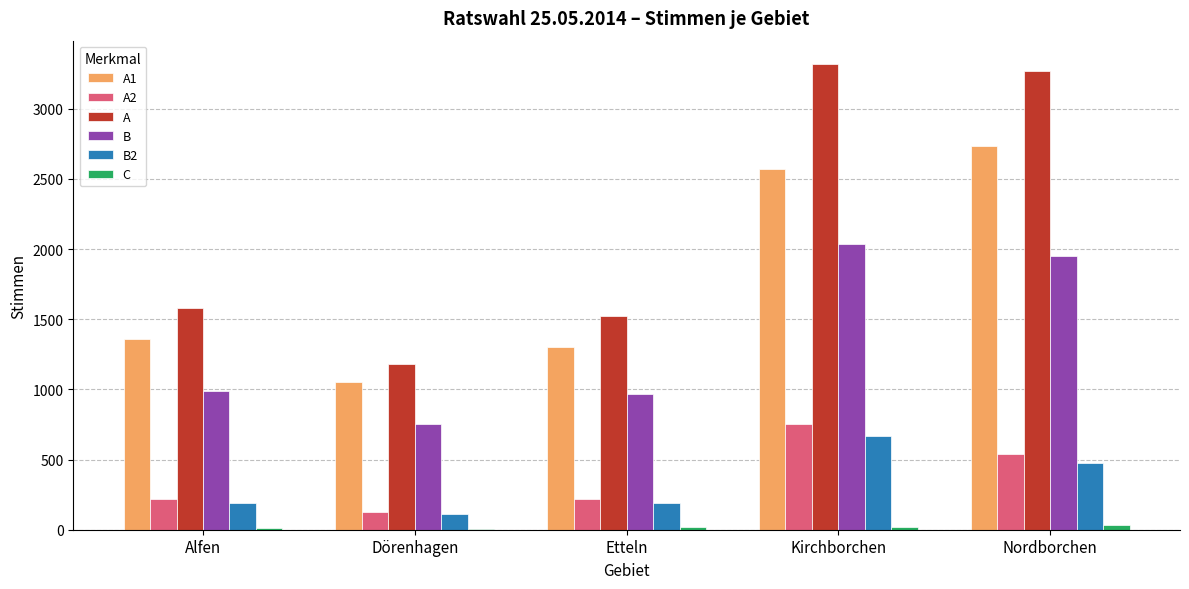

What is the approximate value of A1 at Etteln?

1301